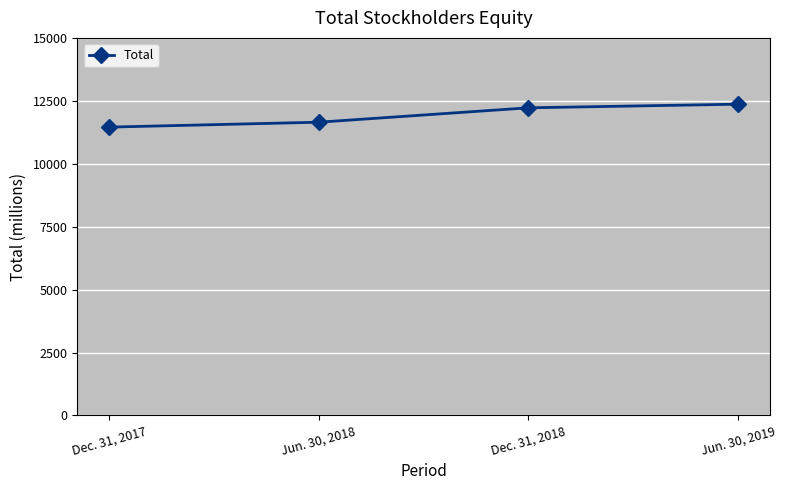

How many lines are shown in the chart?

1